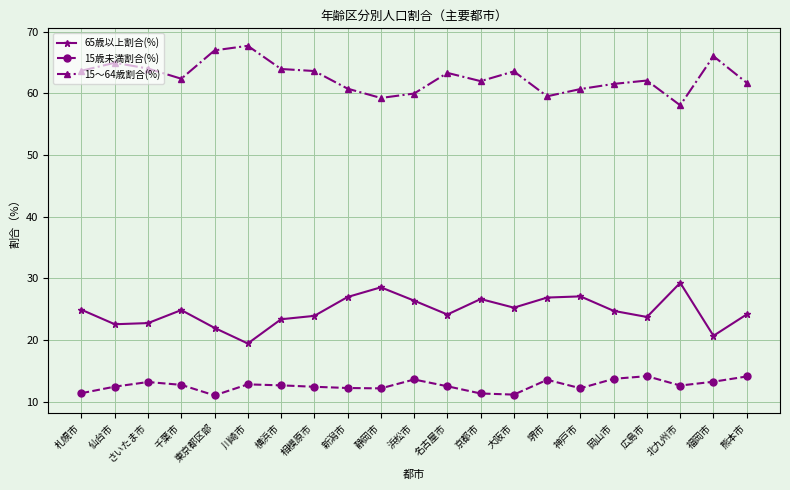

True or false: 15歳未満割合(%) and 15〜64歳割合(%) intersect in this chart.

False